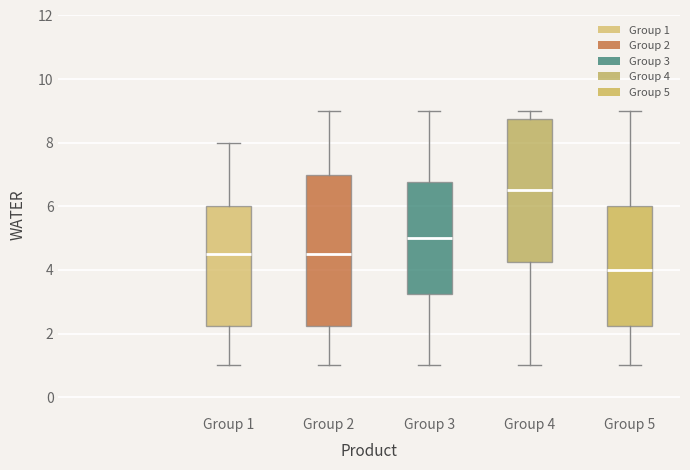

Comparing the boxes themselves (not the whiskers), which one is the tallest?

Group 2